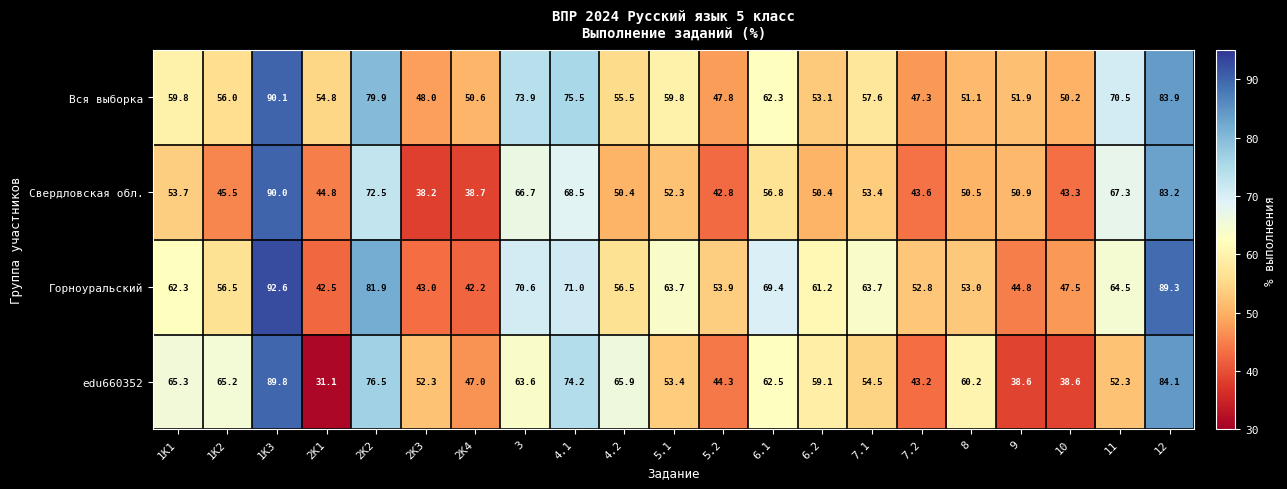

Rank the series at 6.1 from lowest to highest value.

Свердловская обл., Вся выборка, edu660352, Горноуральский